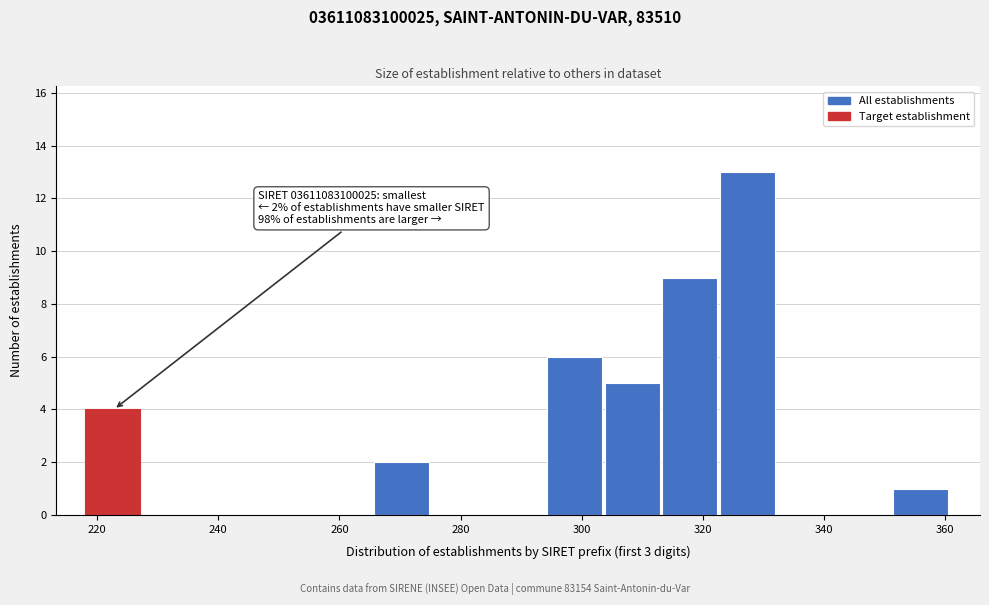

Which range on the x-axis has the tallest bar?

322 to 332